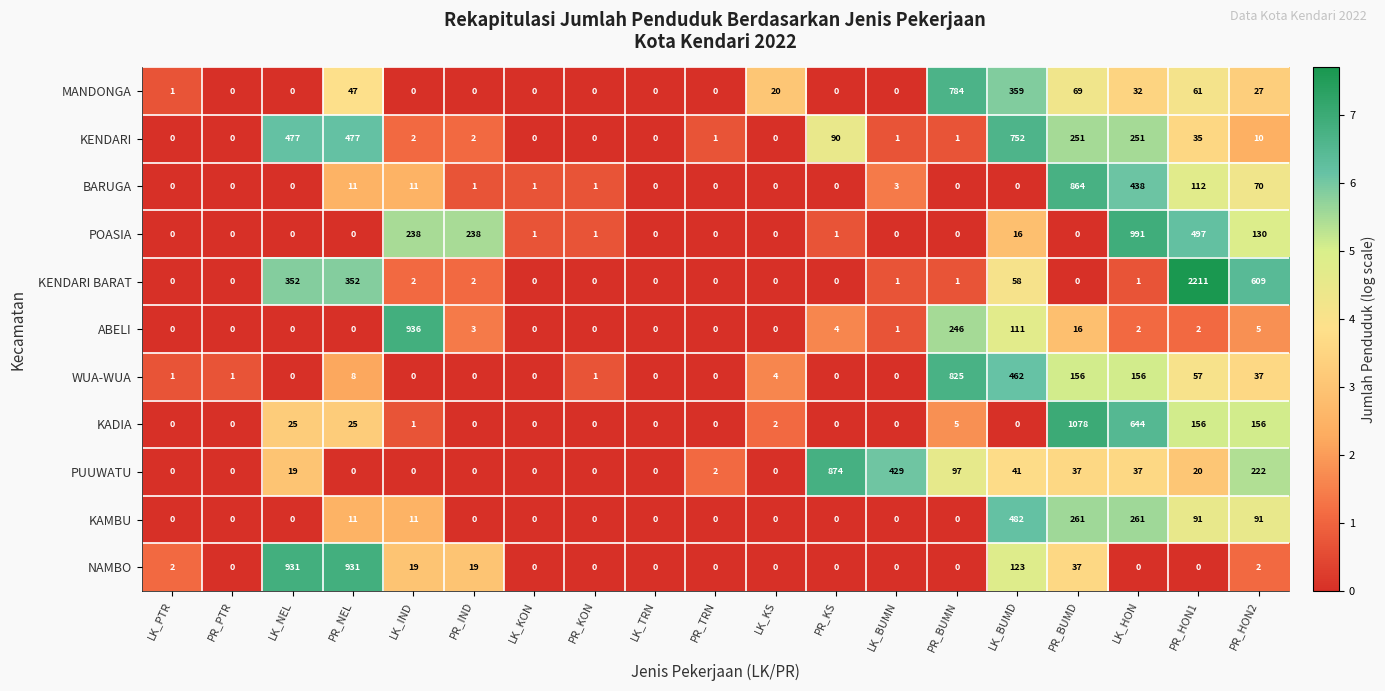

Which series has the largest total across all categories?

KENDARI BARAT